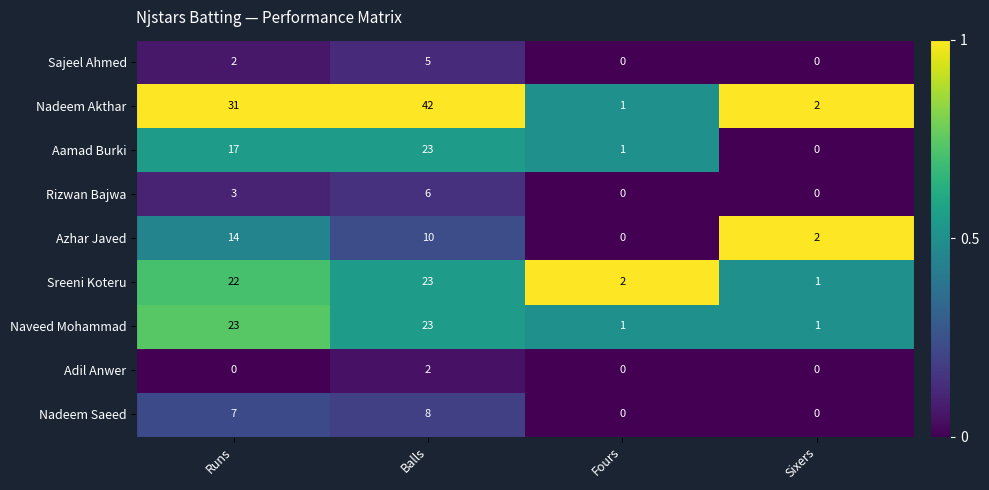

At which category is the sum across all series the highest?

Balls